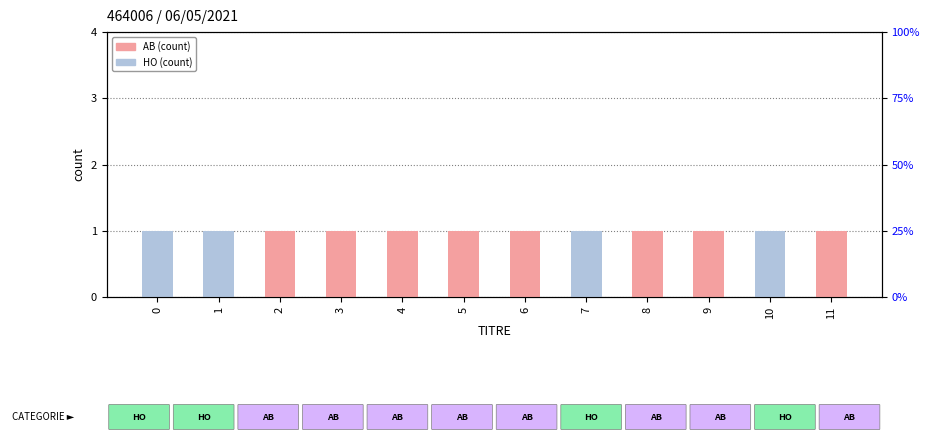

Reading left to right, extract all data points from this chart.

AB: 0=0	1=0	2=1	3=1	4=1	5=1	6=1	7=0	8=1	9=1	10=0	11=1
HO: 0=1	1=1	2=0	3=0	4=0	5=0	6=0	7=1	8=0	9=0	10=1	11=0